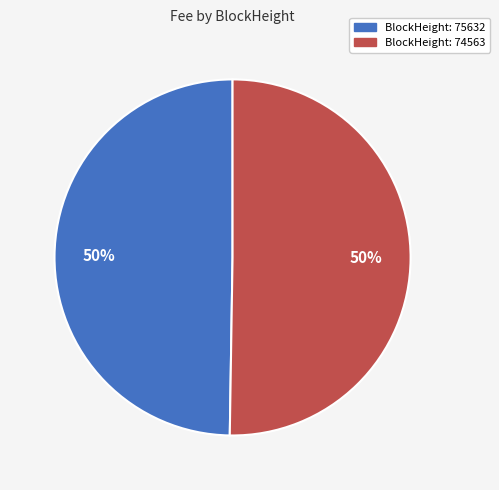

To the nearest percent, what is the average slice percentage?

50%